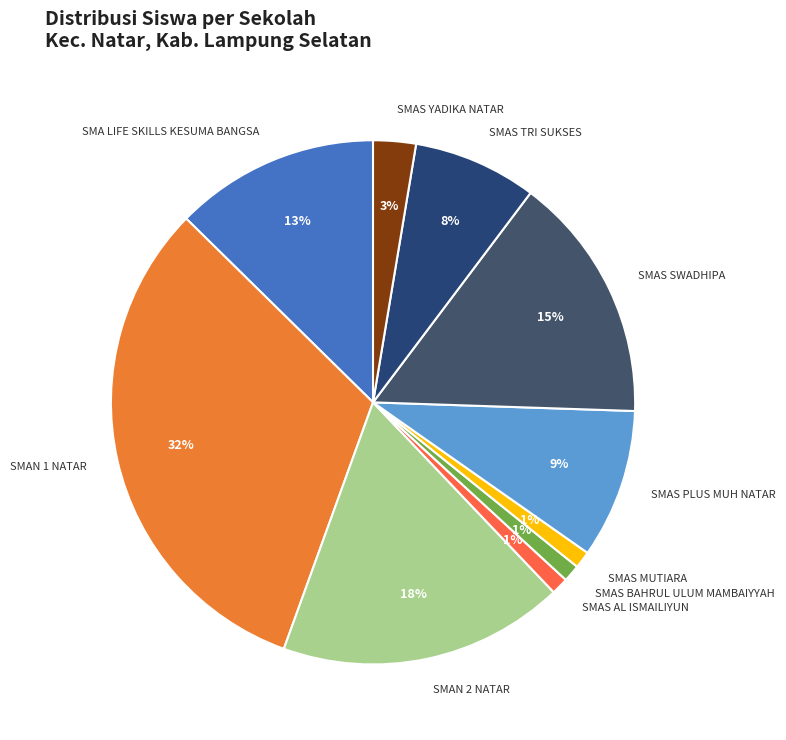

The SMA LIFE SKILLS KESUMA BANGSA slice represents 13% of the pie. True or false?

True